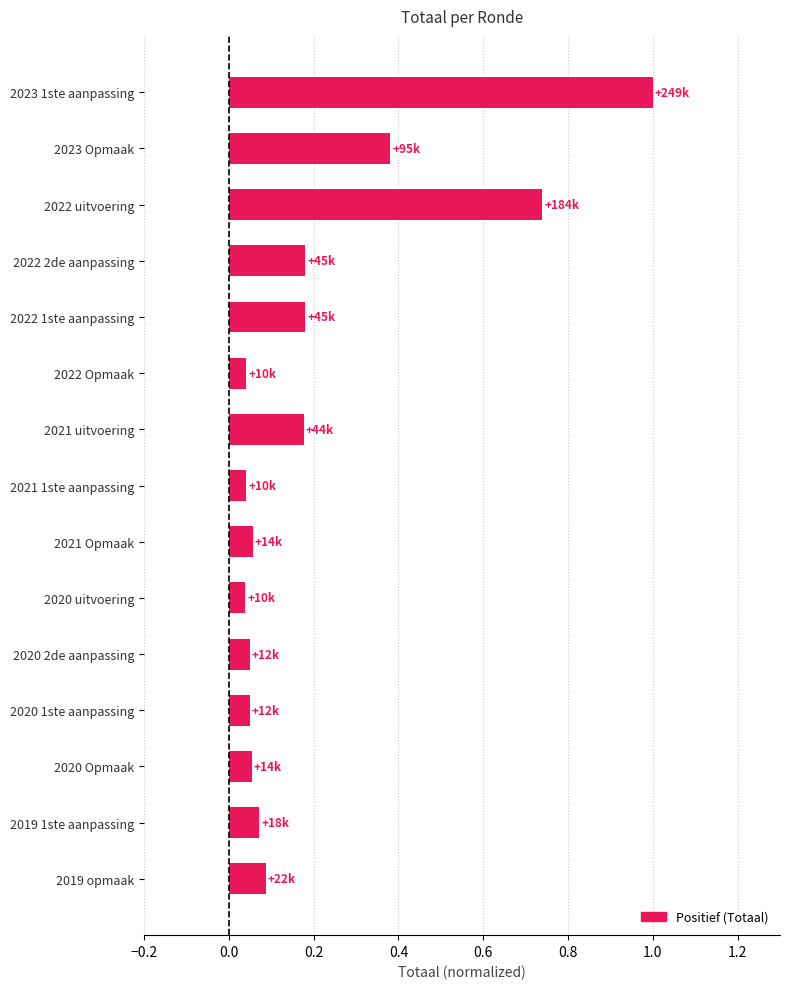

What is the greatest value displayed?

1.0